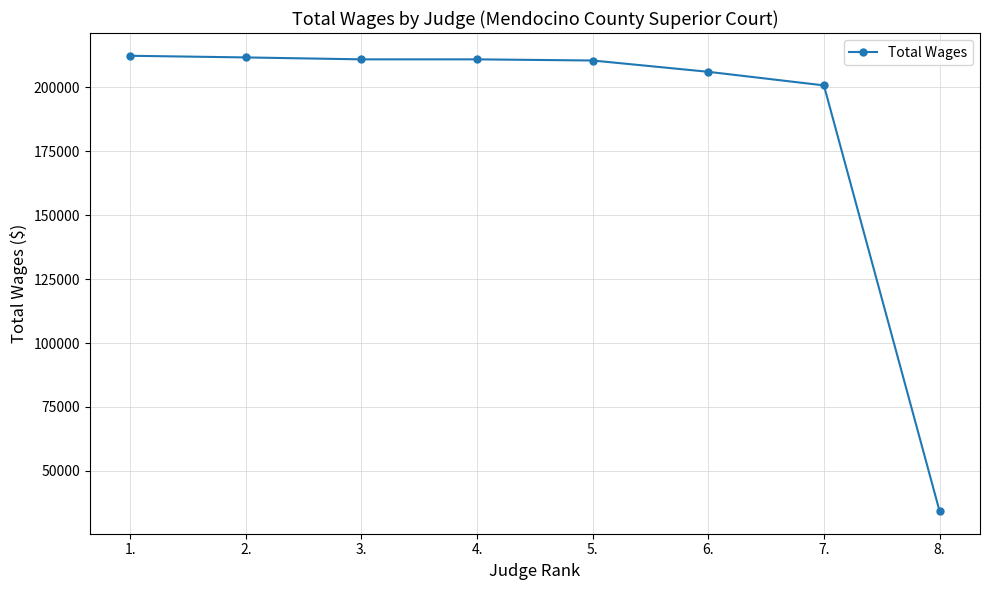

What is the sum of the values at 1. and 5.?

422651